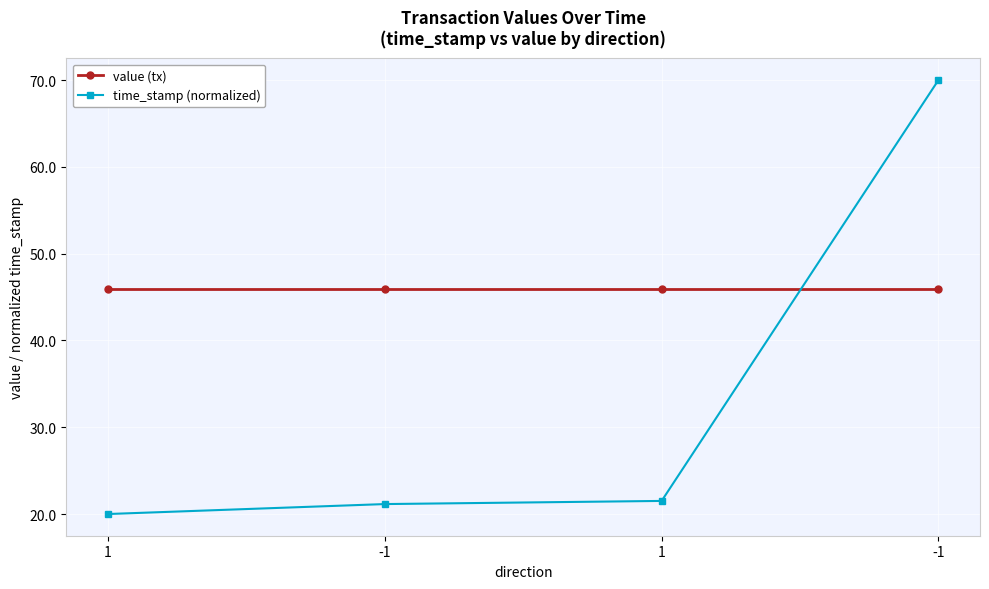

Does the chart have visible grid lines?

Yes